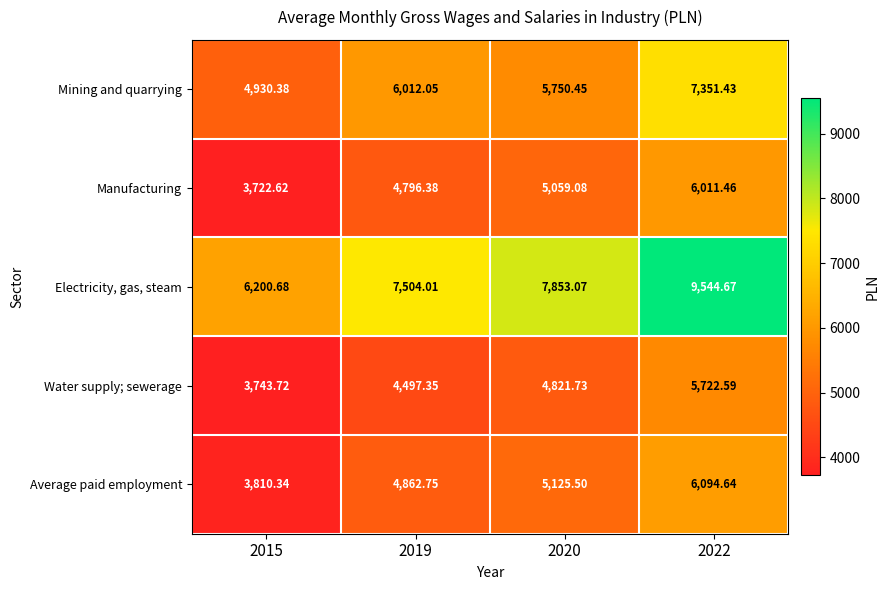

Which series changed the most between 2019 and 2022?

Electricity, gas, steam